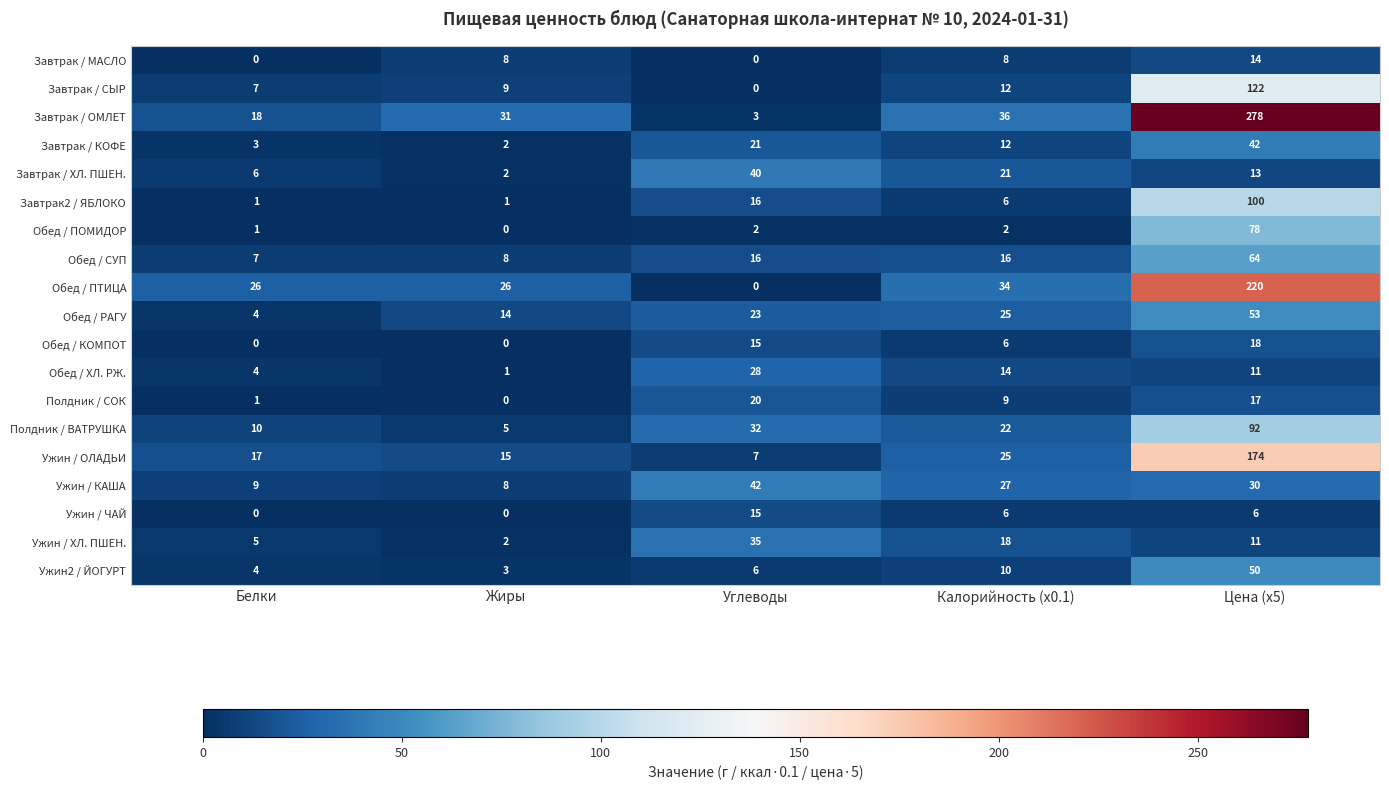

What is the difference between the maximum and minimum values in the Обед / КОМПОТ series?

18